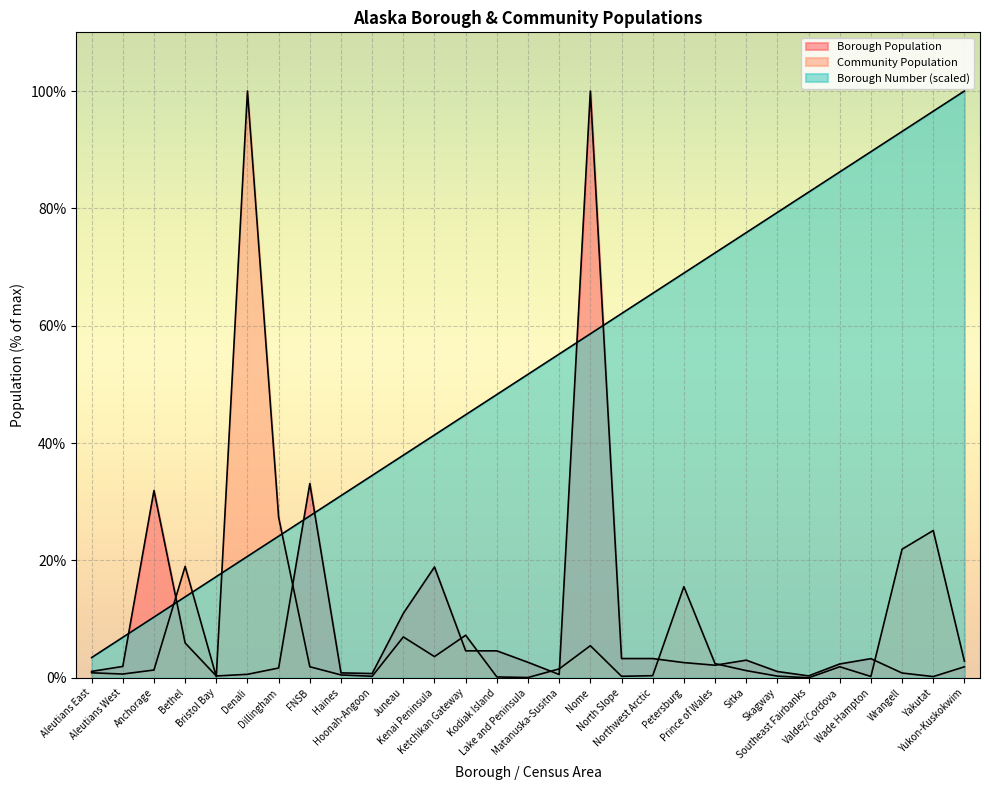

What is the difference between the highest and lowest values at Petersburg?

66.4